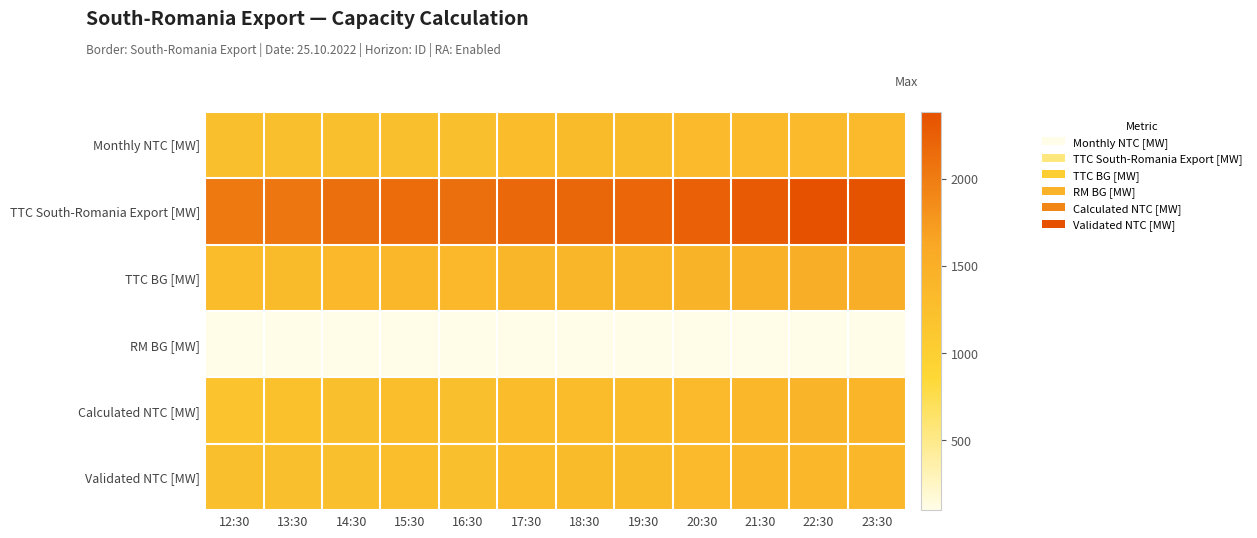

Rank the series by their maximum value, from lowest to highest.

RM BG [MW], Monthly NTC [MW], Validated NTC [MW], Calculated NTC [MW], TTC BG [MW], TTC South-Romania Export [MW]